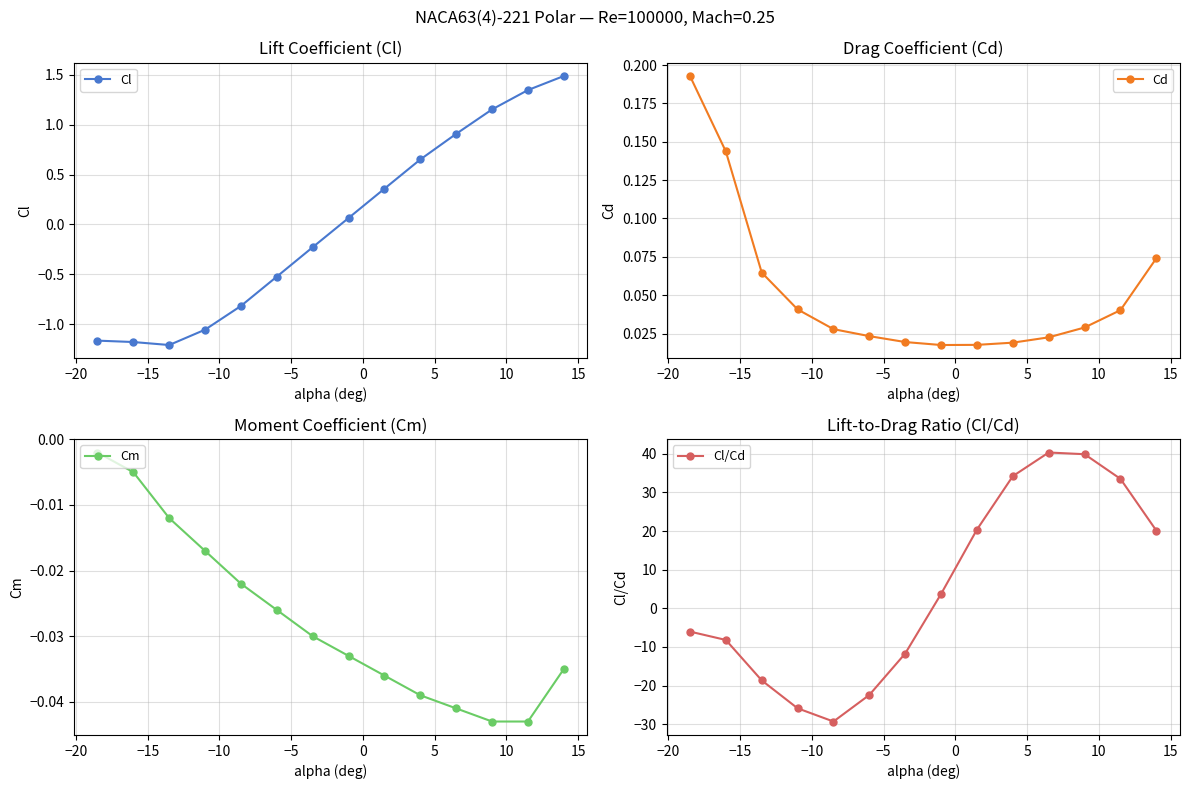

How many values in Cl/Cd are above zero?

7